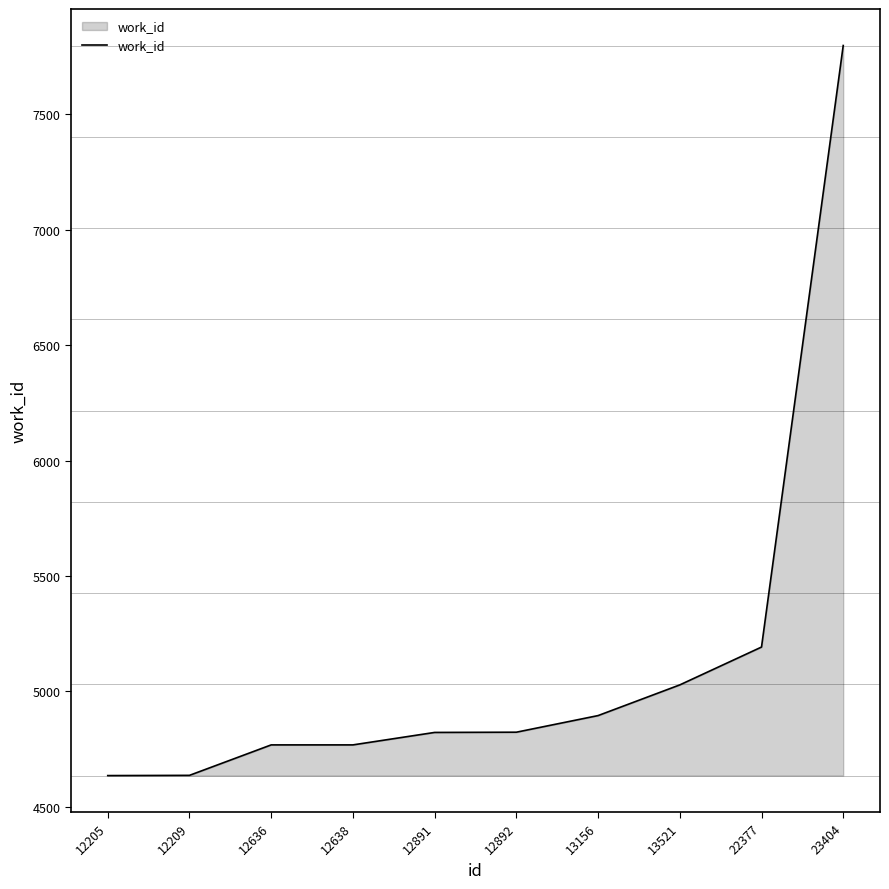

Reading left to right, transcribe all the data shown in this chart.

12205=4635	12209=4636	12636=4768	12638=4768	12891=4822	12892=4823	13156=4895	13521=5028	22377=5192	23404=7799